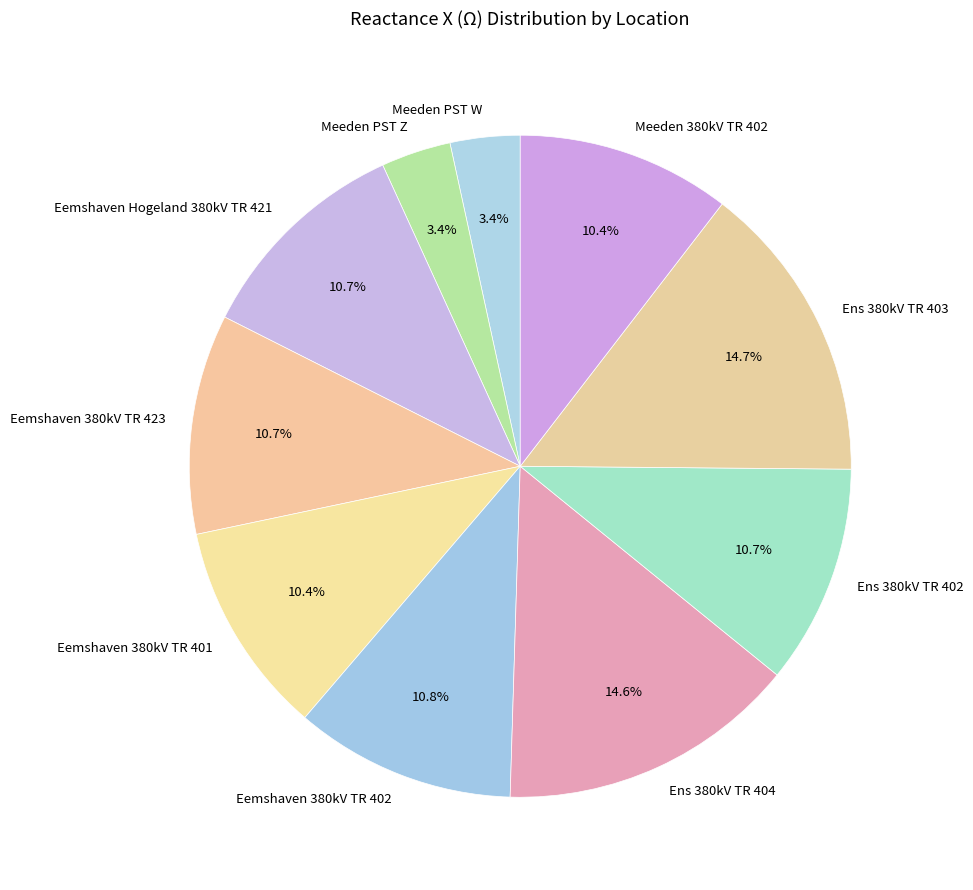

True or false: Eemshaven Hogeland 380kV TR 421 accounts for 1% of the total.

False